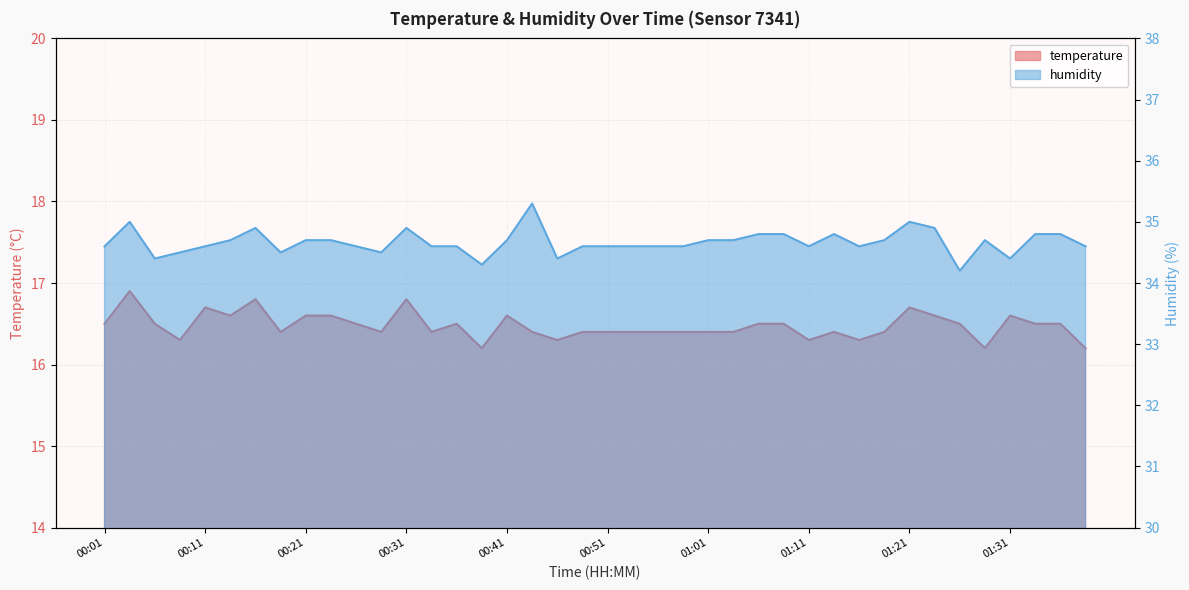

What is the difference between the maximum and minimum values in the humidity series?

1.1